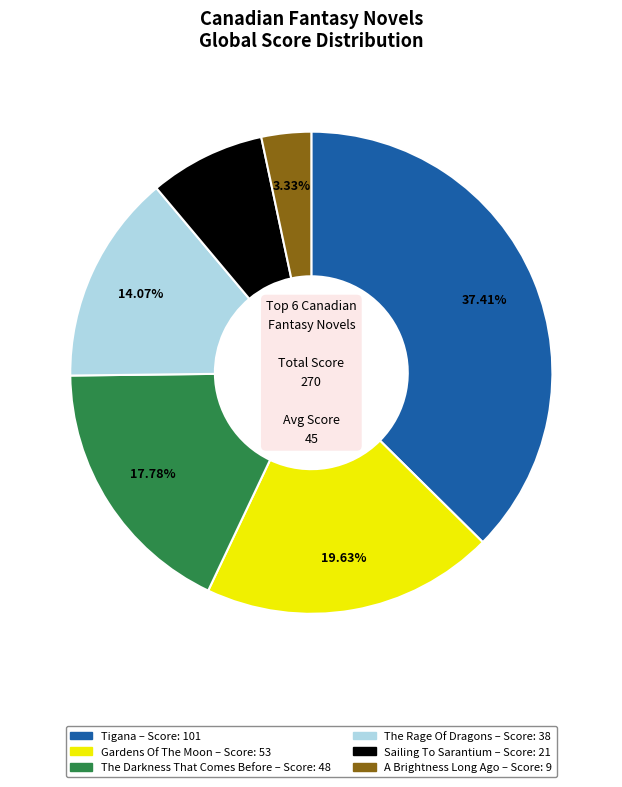

Count the number of slices in the pie.

6